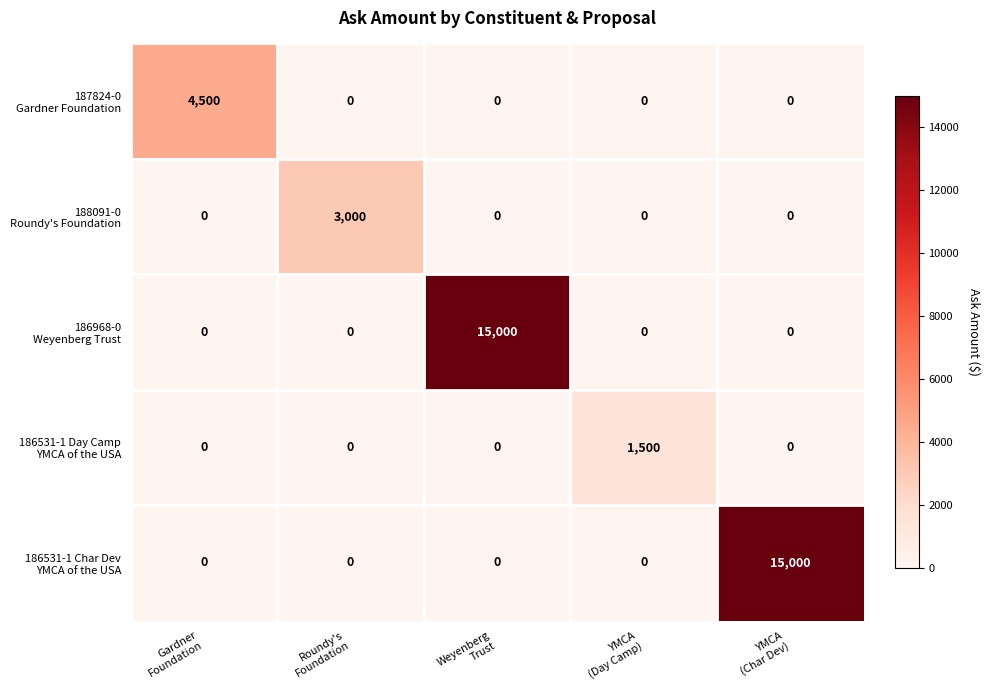

What is the greatest value displayed?

15000